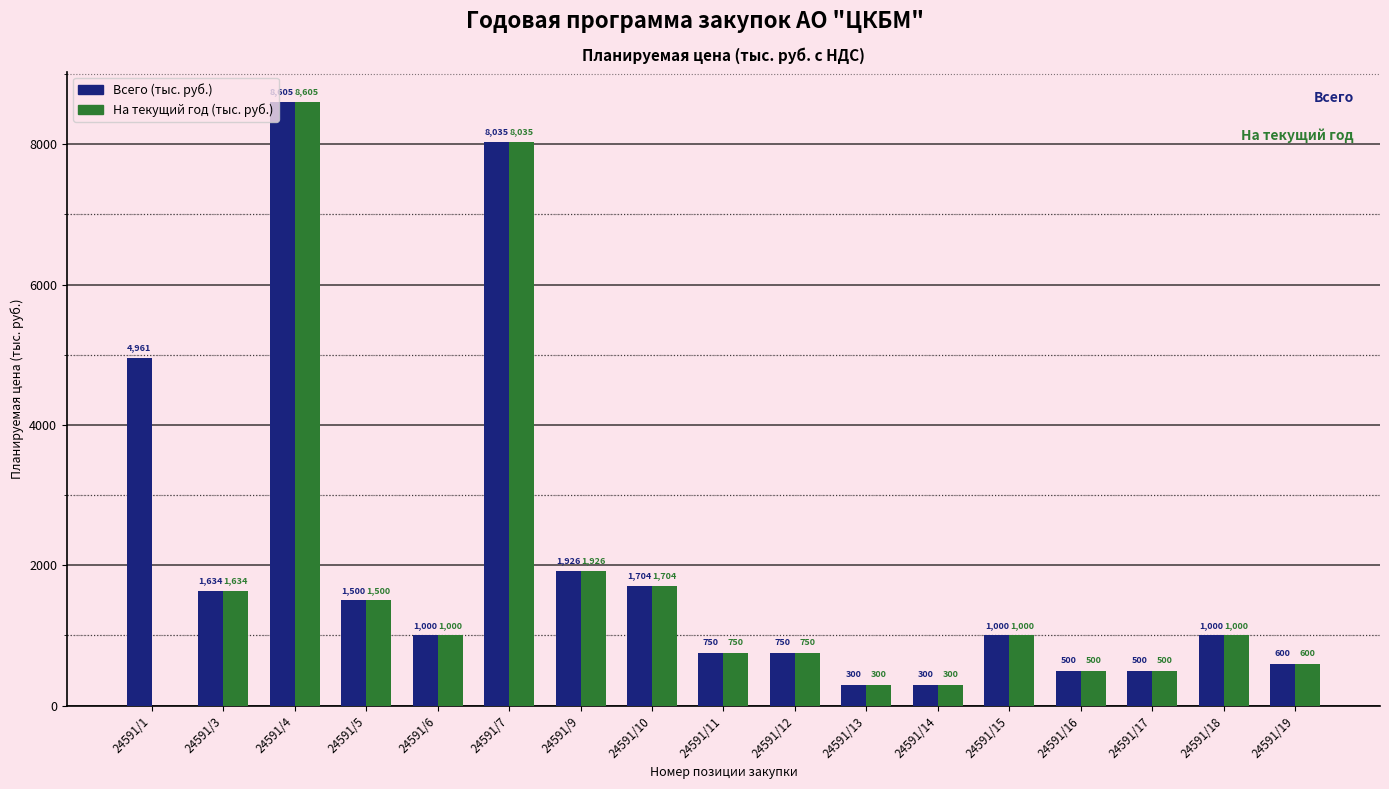

Count the number of data series in this chart.

2